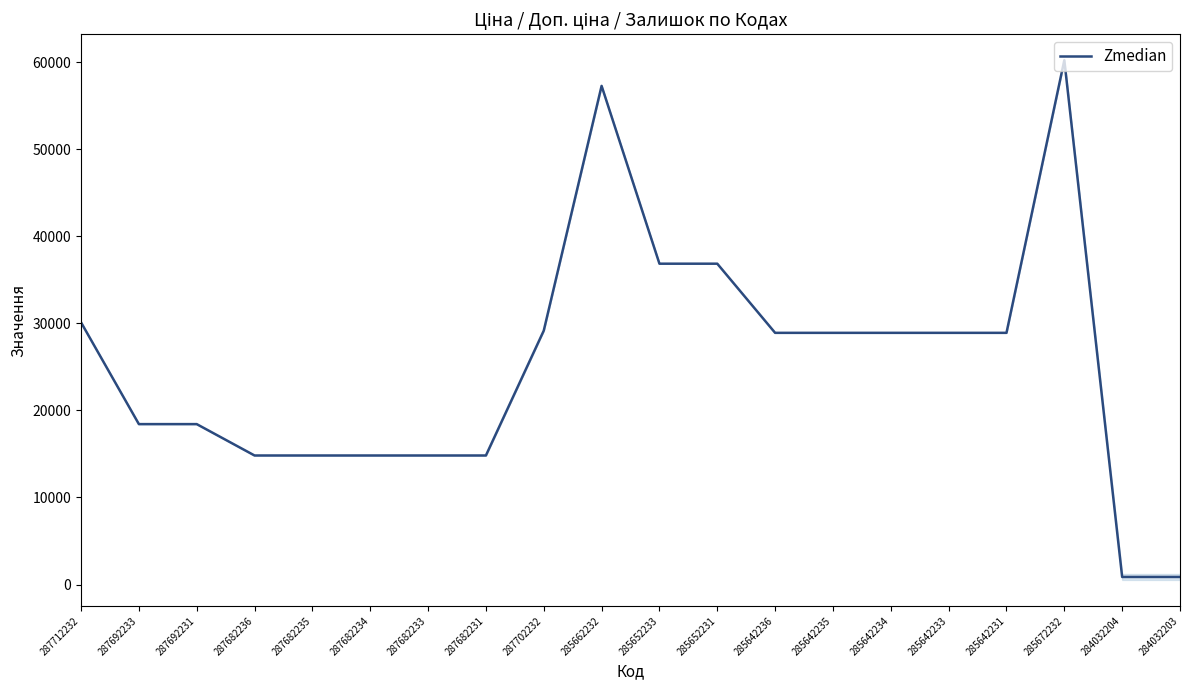

Which label corresponds to the largest value in the chart?

285672232